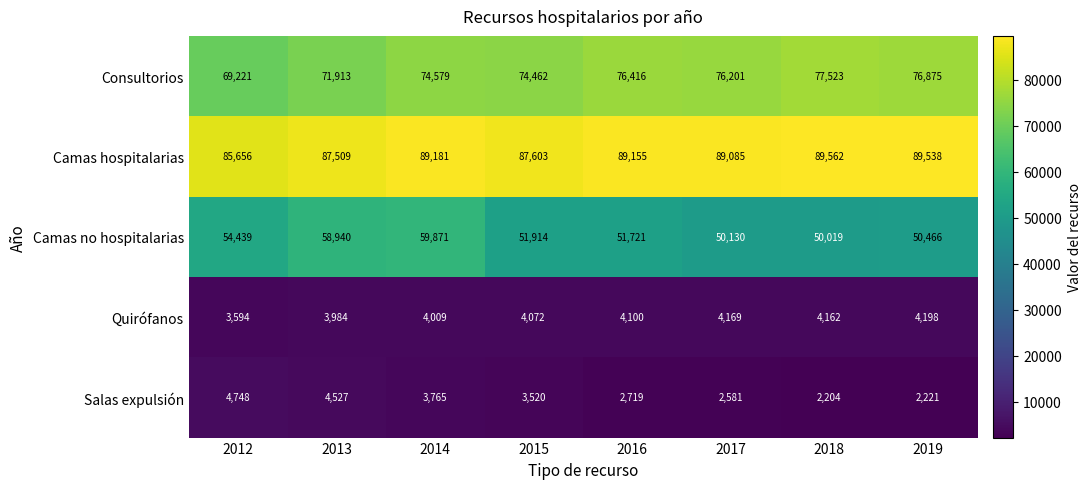

List the series in order of their peak value, highest first.

Camas hospitalarias, Consultorios, Camas no hospitalarias, Salas expulsión, Quirófanos